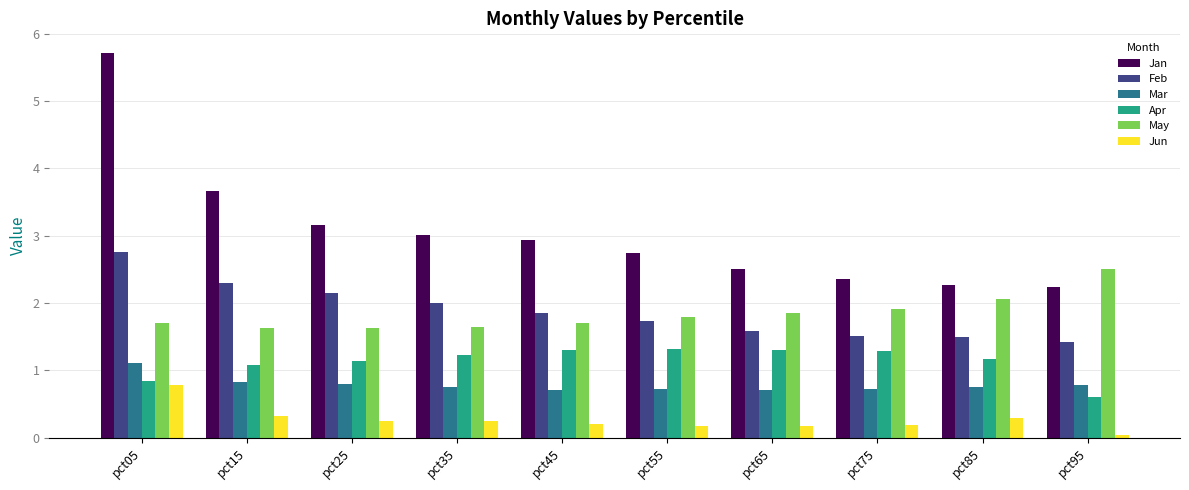

The value of Mar at pct25 is 0.8. True or false?

True